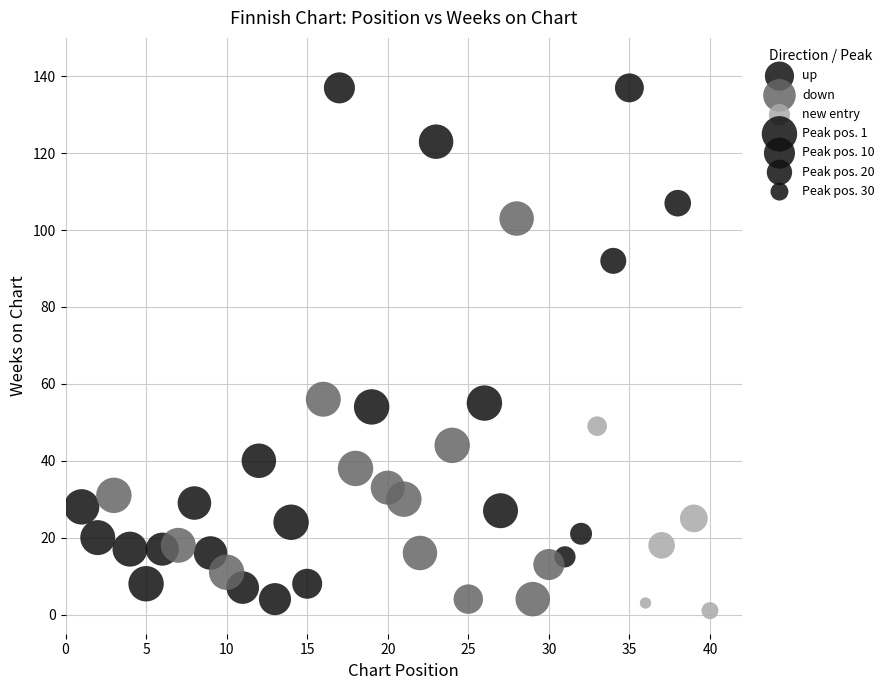

Which series reaches the maximum Y coordinate?

up